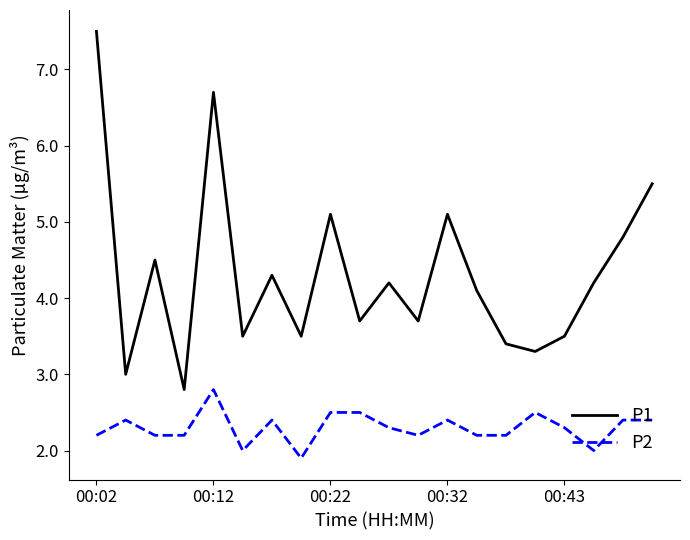

What is the difference between the maximum and minimum values in the P2 series?

0.9